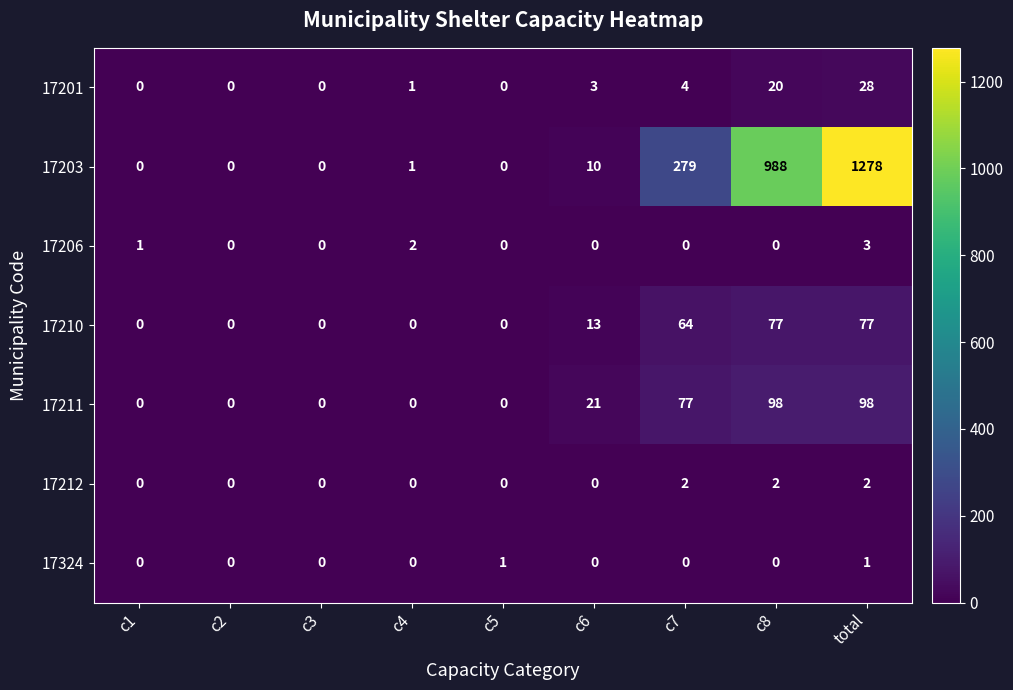

True or false: 17324 has a value of 1 at c6.

False